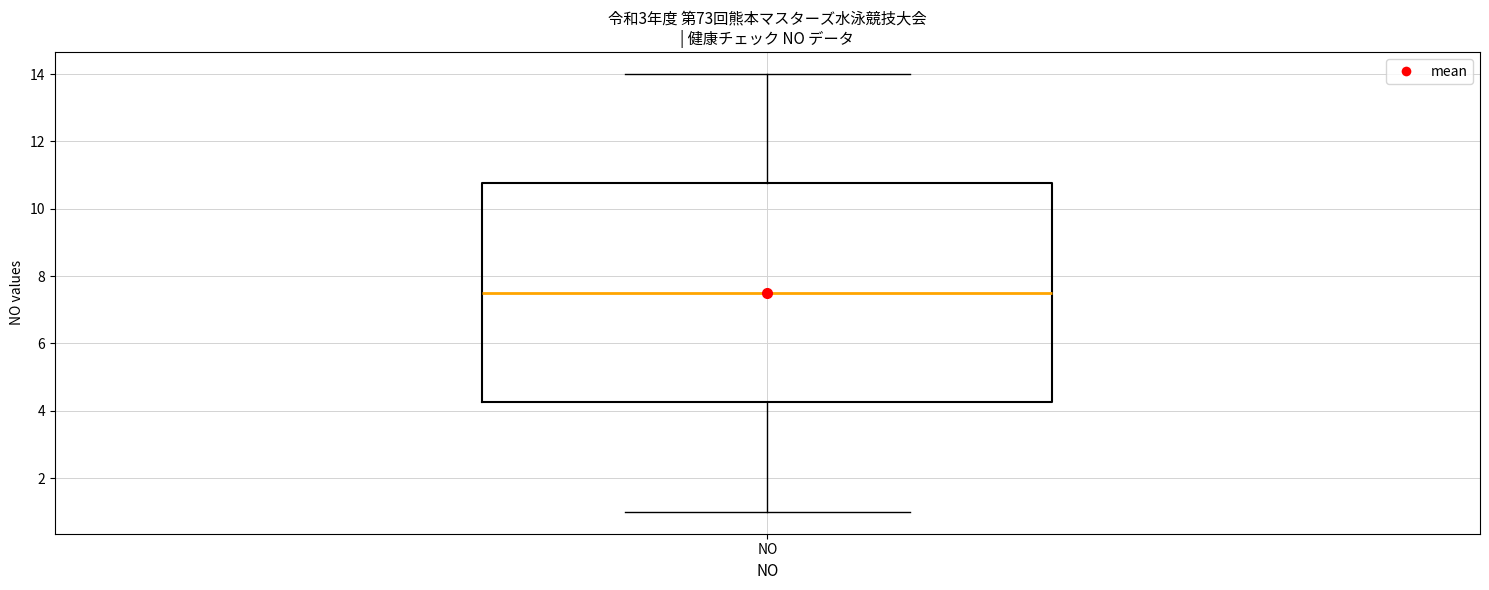

Read this box plot against the y-axis: the position of the median line, the range covered by the box, and the ends of both whiskers. The values are not printed on the chart, so give them approximately, as read against the axis.

median 7.6, box 4.2 to 10.8, whiskers 1.0 to 14.0